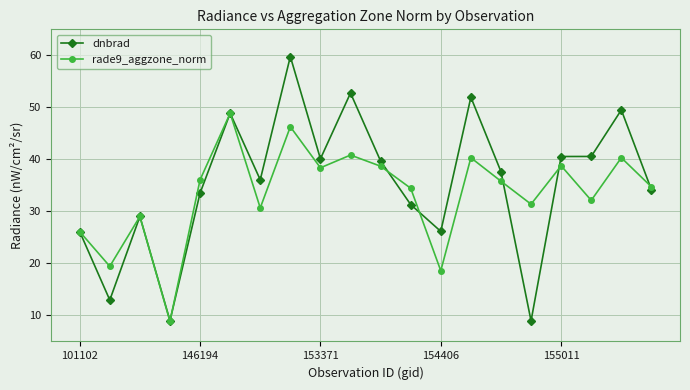

What is the value of the rade9_aggzone_norm point at the 19th from the left?

40.3